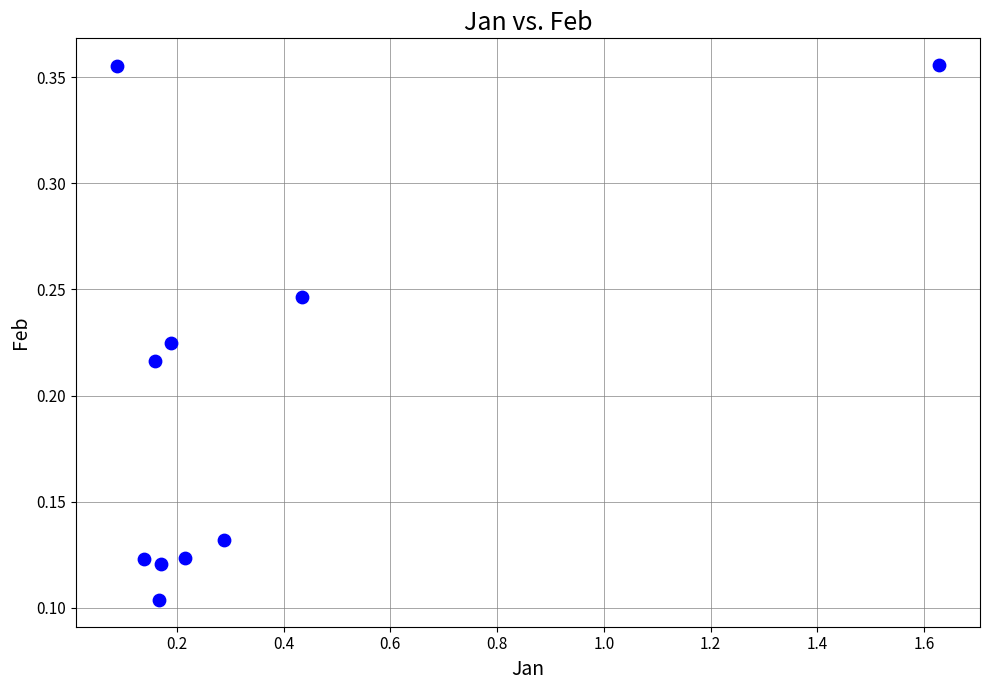

What is the range of Y values (max minus min)?

0.3